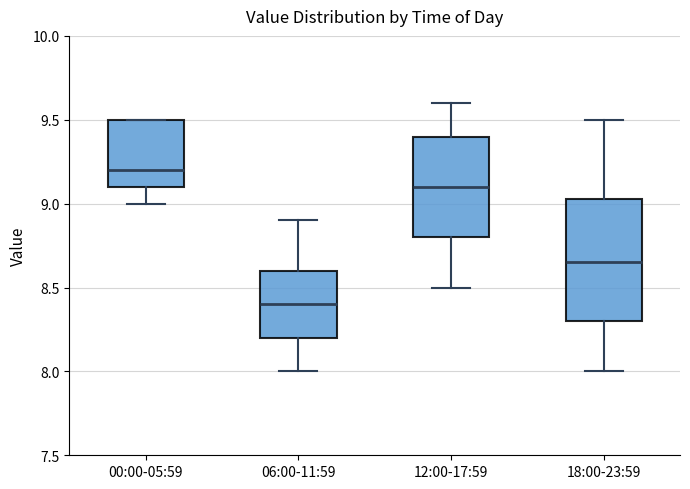

Where is the lower edge of the box for 00:00-05:59 on the y-axis? The values are not printed on the chart, so give them approximately, as read against the axis.

9.10